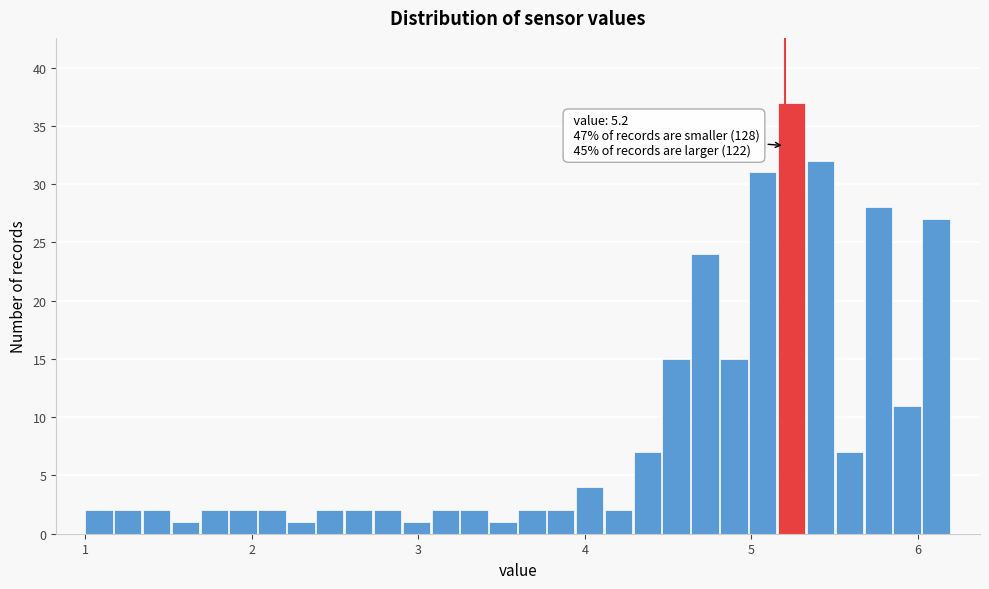

Around what value on the x-axis is the tallest bar? Give the approximate position of its centre, as read against the axis.

5.2